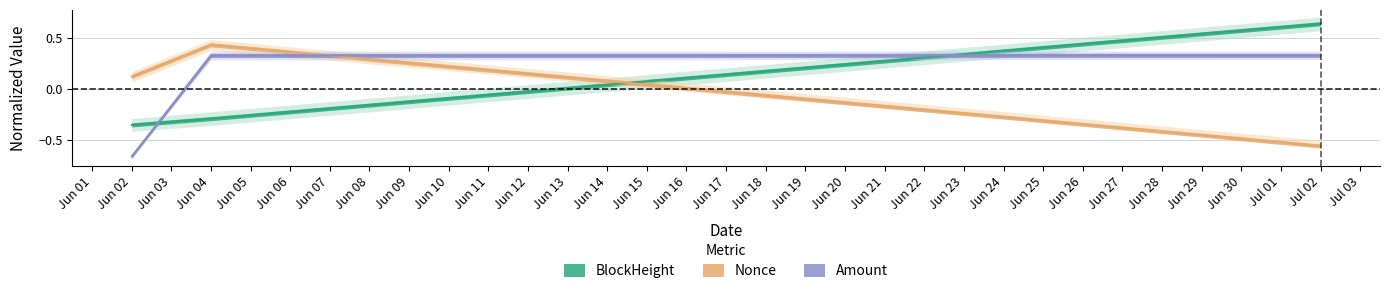

What are all the series names shown in the legend?

BlockHeight, Nonce, Amount